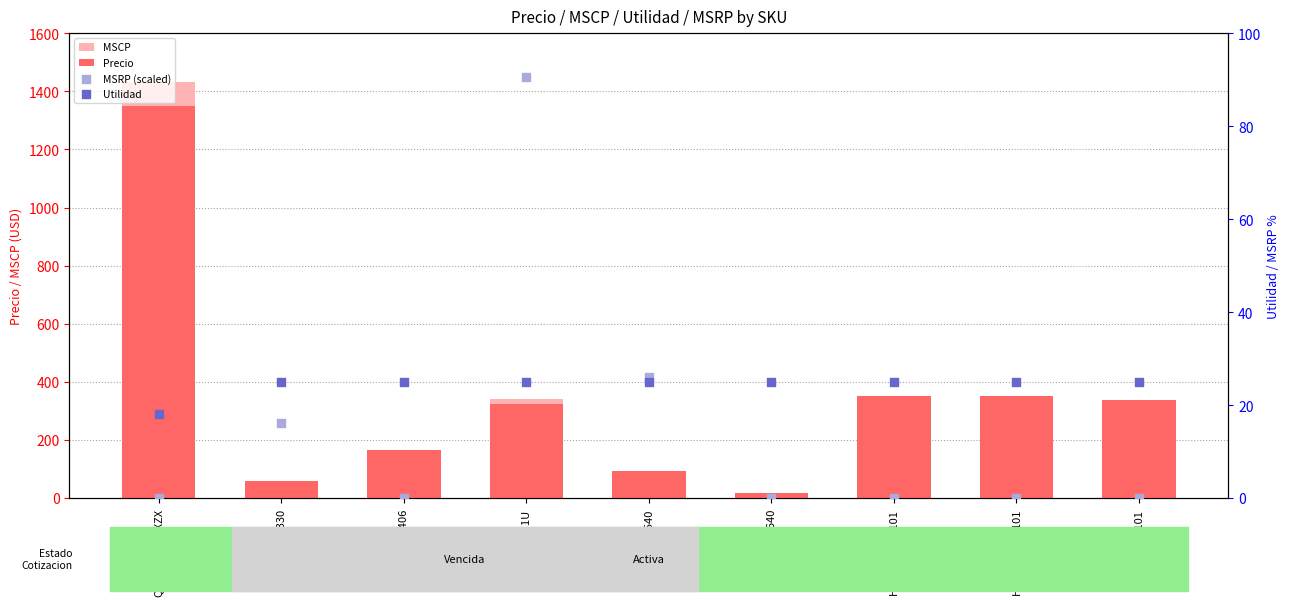

What is the total value across all series at LCM1U?

779.8